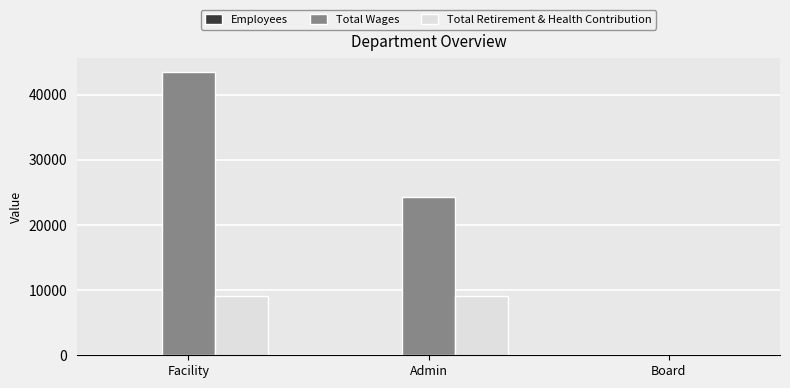

Where is Total Wages nearest to the value 21739?

Admin